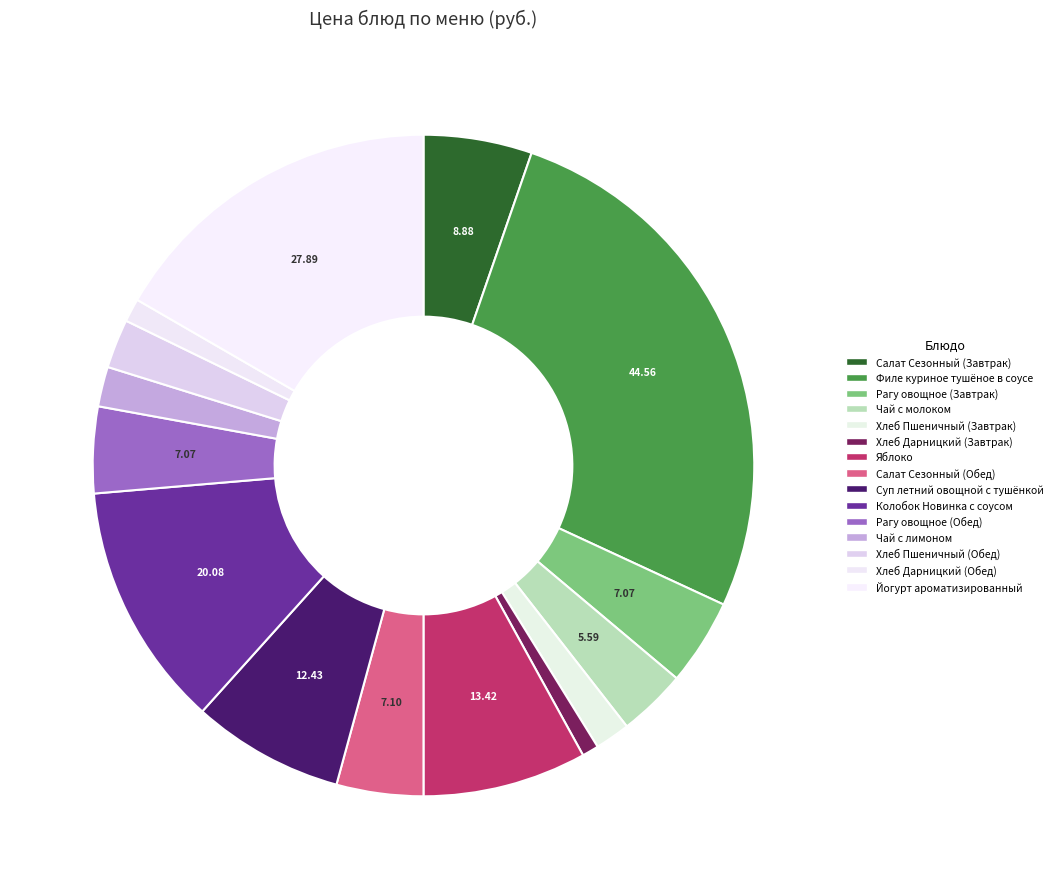

Which category has the smallest portion of the pie?

Хлеб Дарницкий (Завтрак)